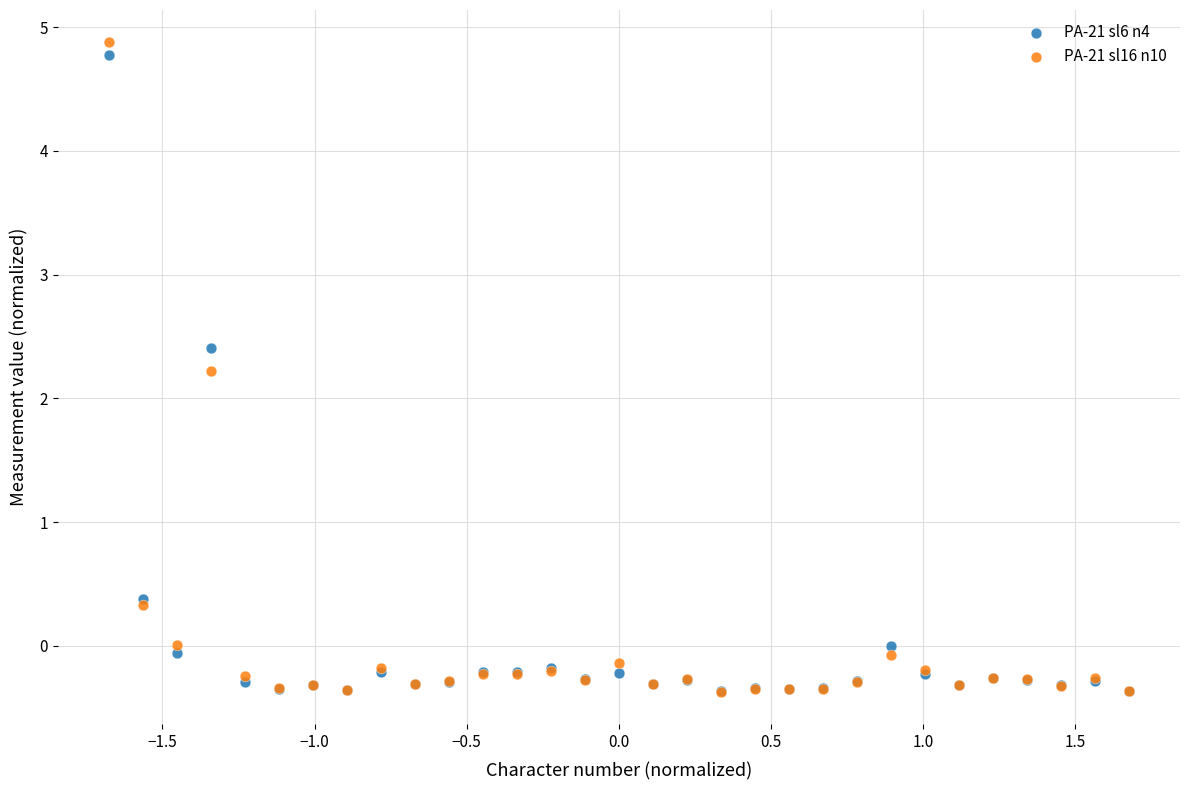

Which series contains the highest Y value?

PA-21 sl16 n10